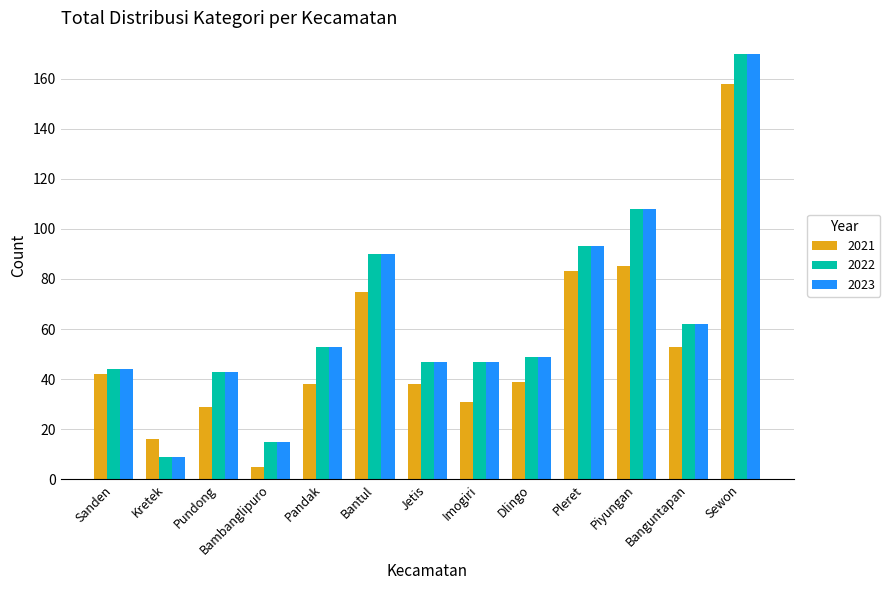

Between Pundong and Banguntapan, which series saw the biggest shift?

2021